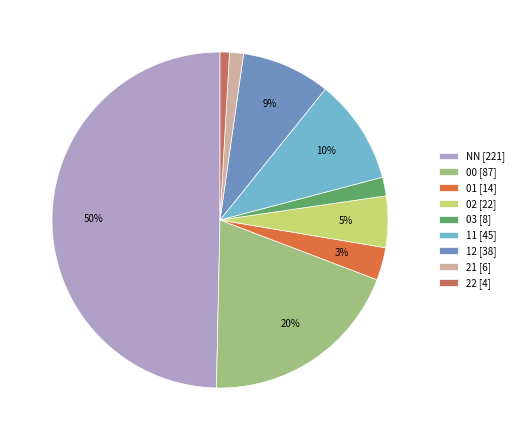

To the nearest percent, what portion does 21 [6] represent?

1%